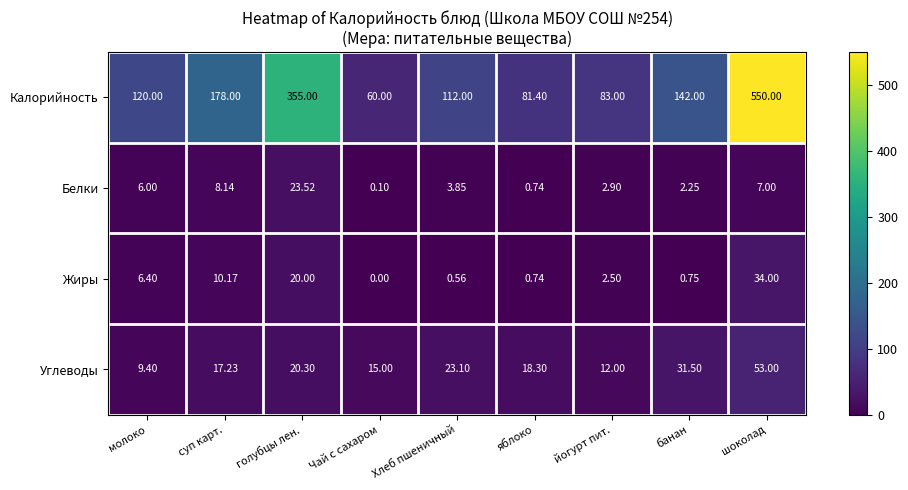

At which label is Белки closest to 11?

суп карт.